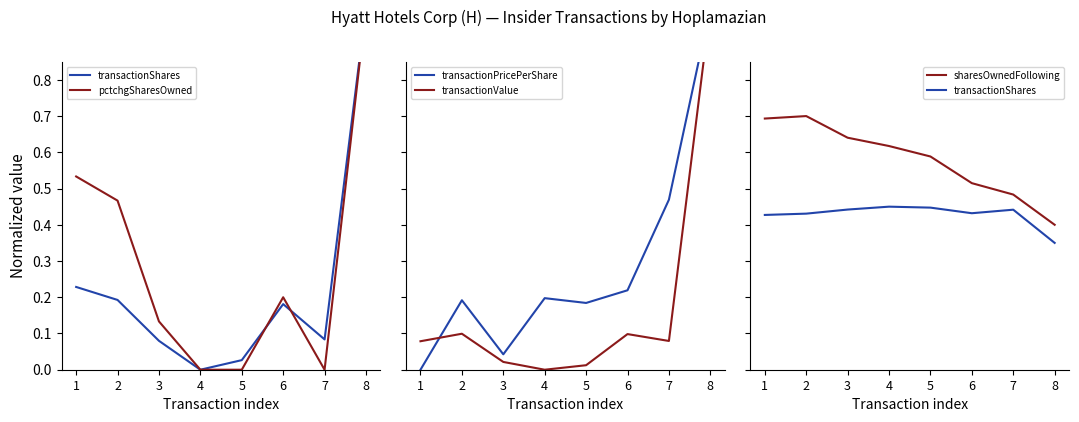

Is it true that pctchgSharesOwned equals 0.1 at 3?

True